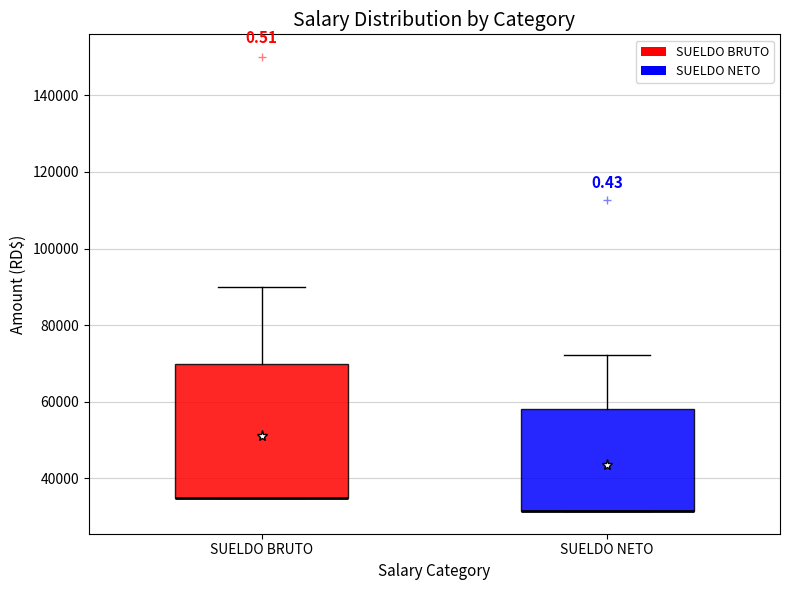

Reading left to right, read every box against the y-axis: the position of its median line, the range the box covers, and the ends of its whiskers. The values are not printed on the chart, so give them approximately, as read against the axis.

SUELDO BRUTO: median 36000 (drawn on the box's lower edge), box 36000 to 70000, whiskers 36000 to 90000
SUELDO NETO: median 32000 (drawn on the box's lower edge), box 32000 to 58000, whiskers 32000 to 72000